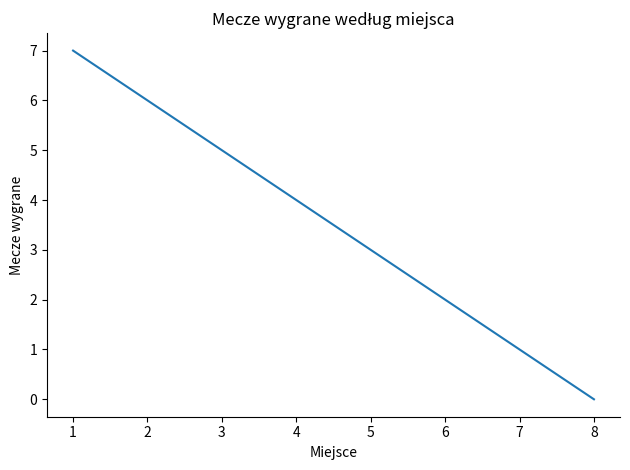

List the labels in order of value, smallest first.

8, 7, 6, 5, 4, 3, 2, 1